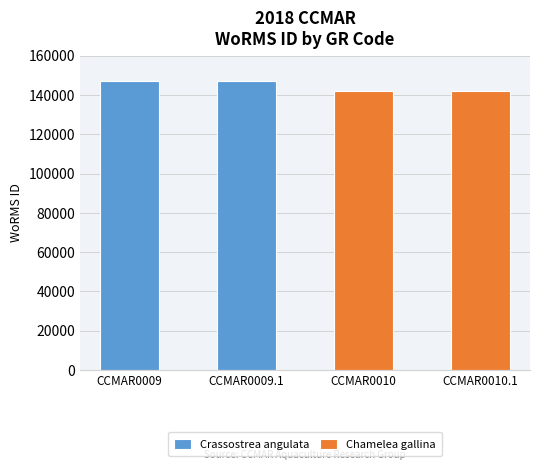

Rank the categories by value from lowest to highest.

CCMAR0010, CCMAR0010.1, CCMAR0009, CCMAR0009.1